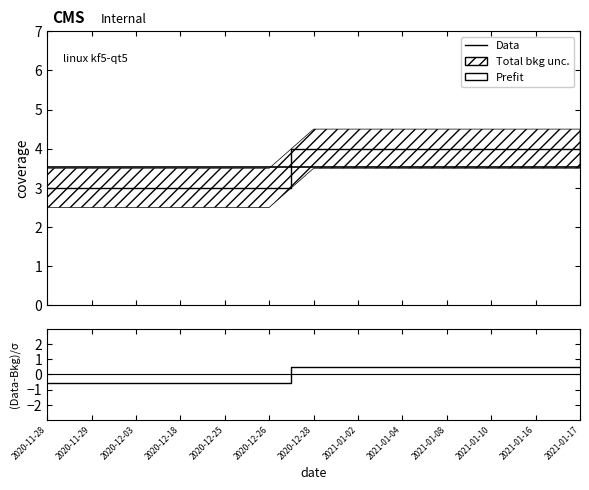

How many Data values are between 3 and 4?

13